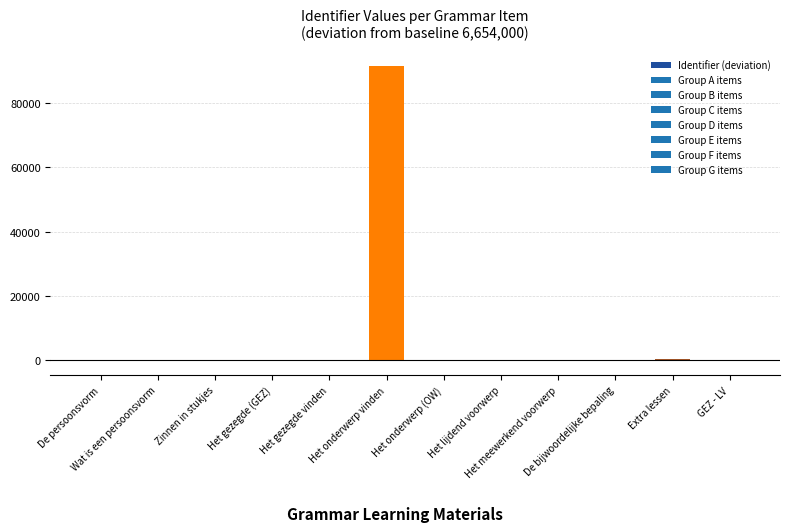

Count the number of data series in this chart.

1